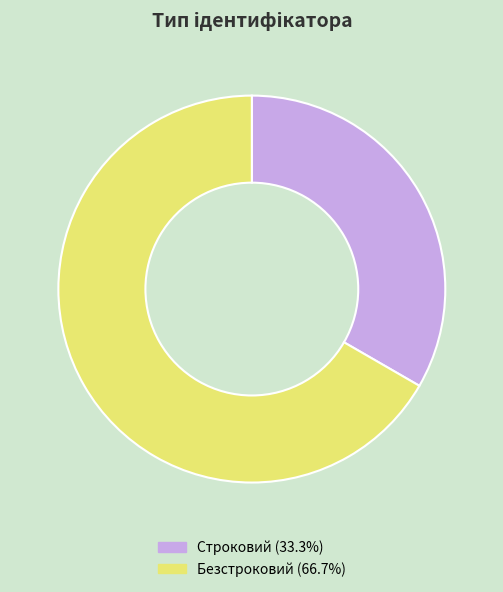

Which slice is the largest?

Безстроковий